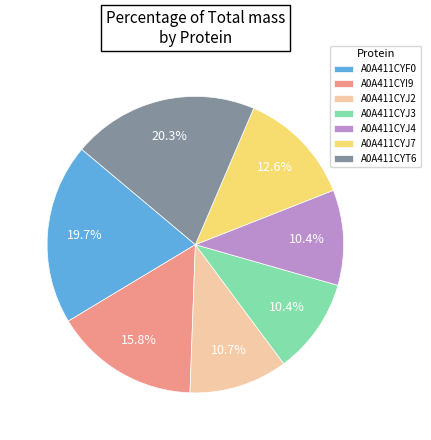

Approximately how many times larger is the value at A0A411CYF0 compared to A0A411CYJ3?

1.9